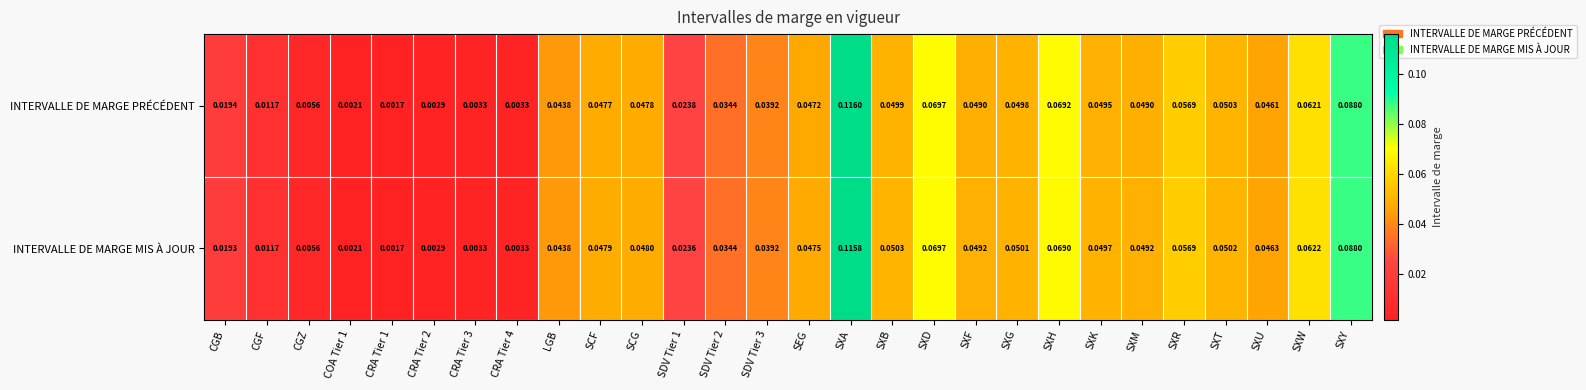

At which category is the sum across all series the highest?

SXA